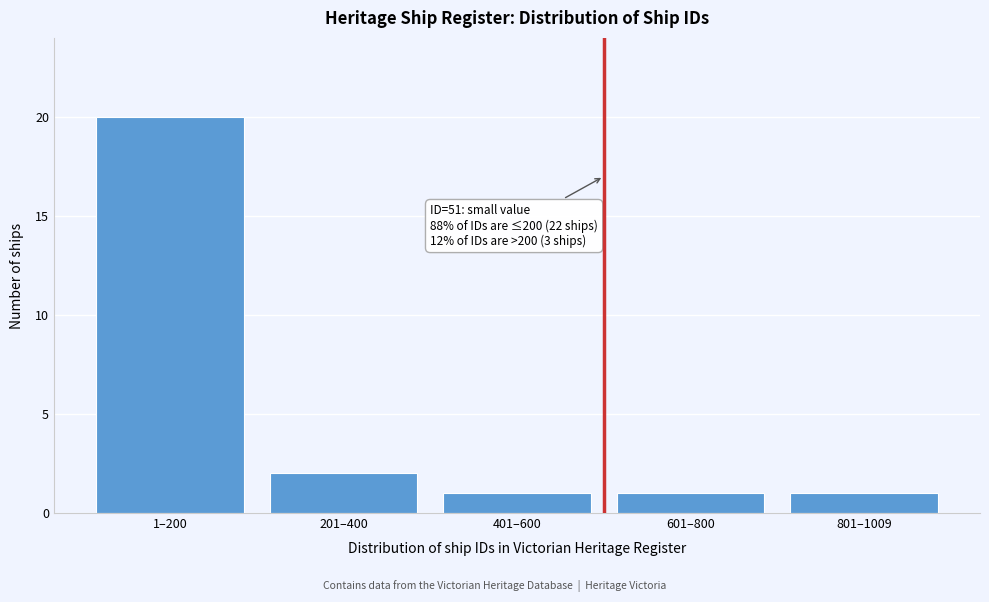

Reading left to right, extract all data points from this chart.

1–200=20	201–400=2	401–600=1	601–800=1	801–1009=1